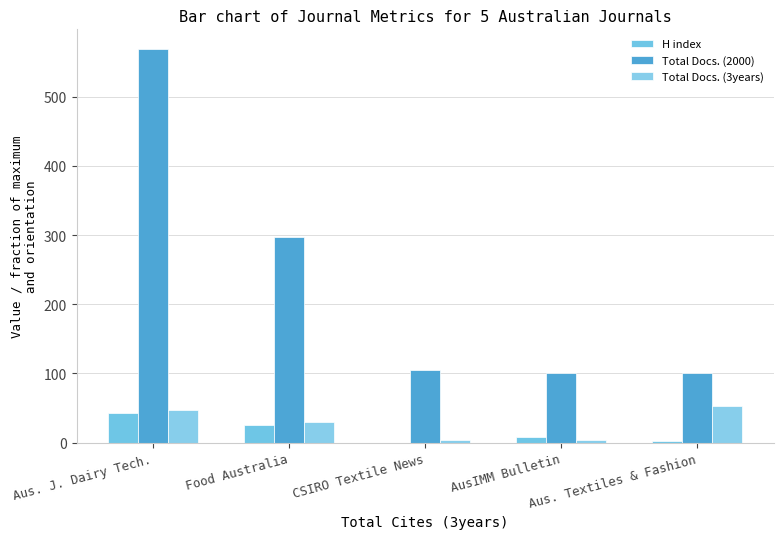

What position from the right is AusIMM Bulletin?

2